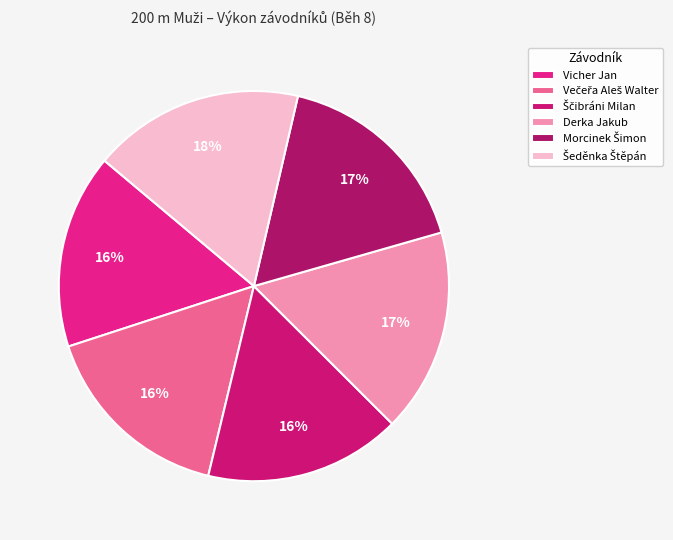

What is the total percentage of Derka Jakub and Večeřa Aleš Walter?

33.1%